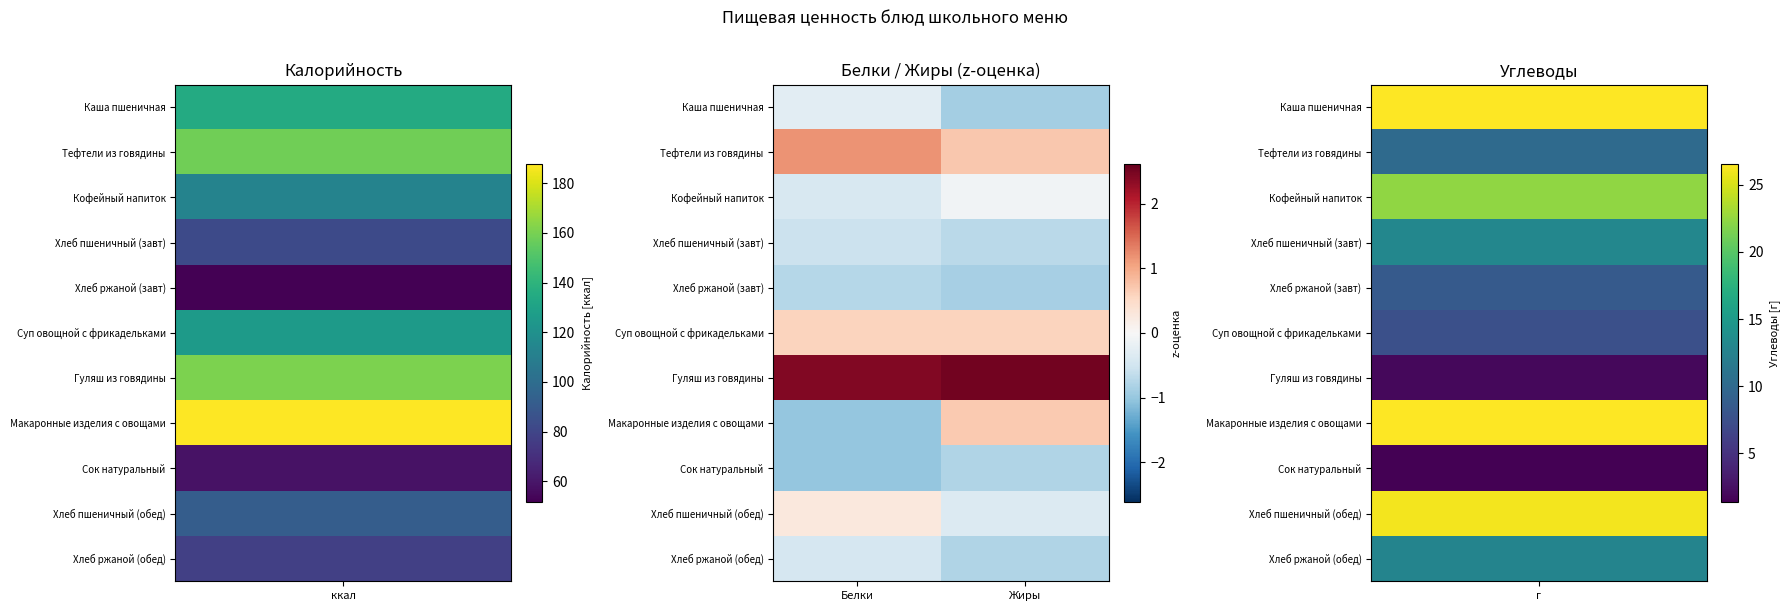

Which label corresponds to the smallest value in the chart?

Белки